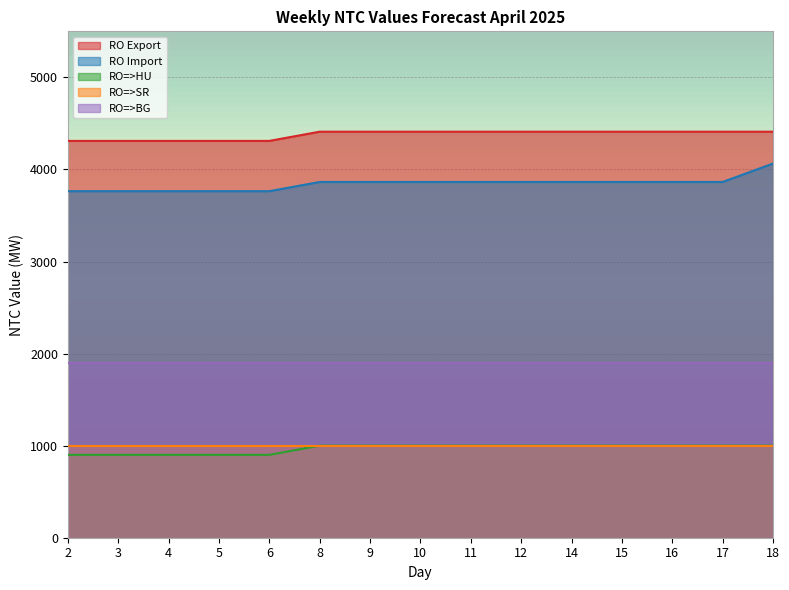

What is the lowest value of the RO Export series?

4310